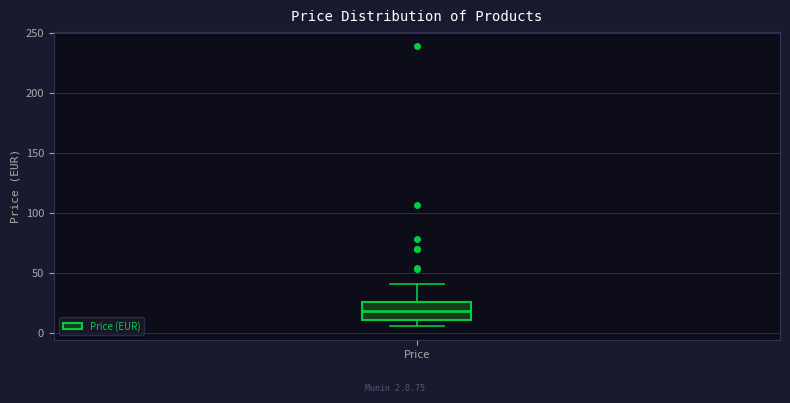

Read this box plot against the y-axis: the position of the median line, the range covered by the box, and the ends of both whiskers. The values are not printed on the chart, so give them approximately, as read against the axis.

median 20, box 10 to 25, whiskers 5 to 40